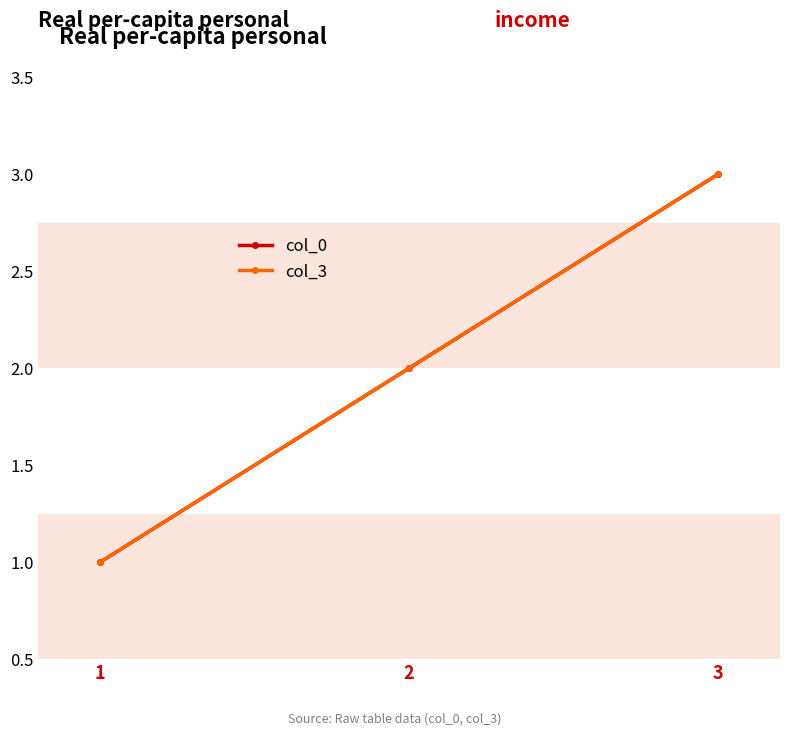

The col_0 series shows 3 at 3. True or false?

True